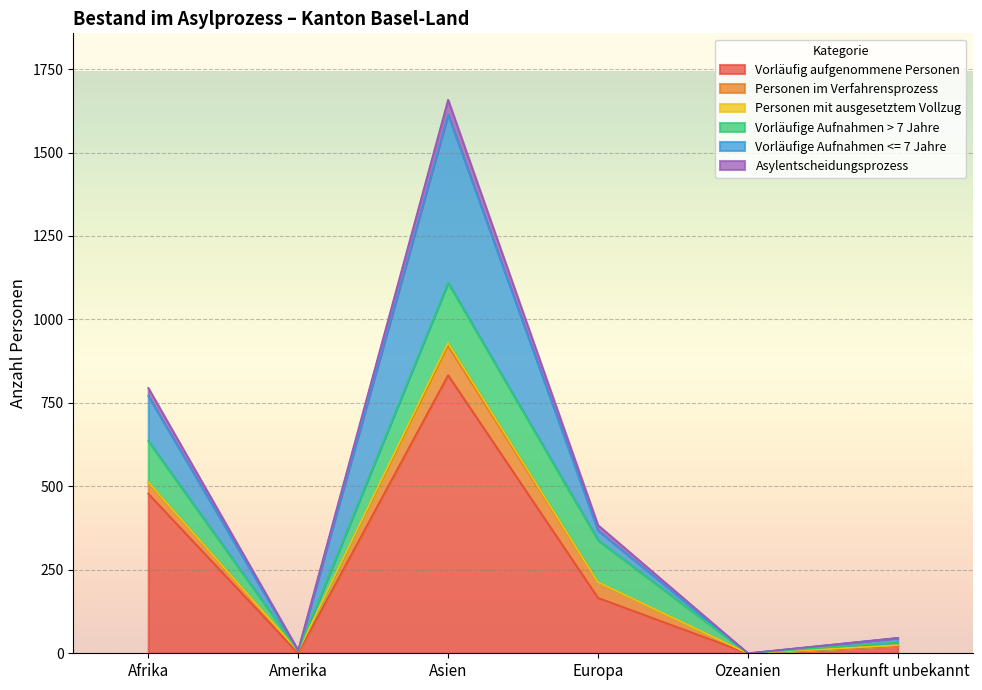

Which series has the largest total across all categories?

Vorläufig aufgenommene Personen